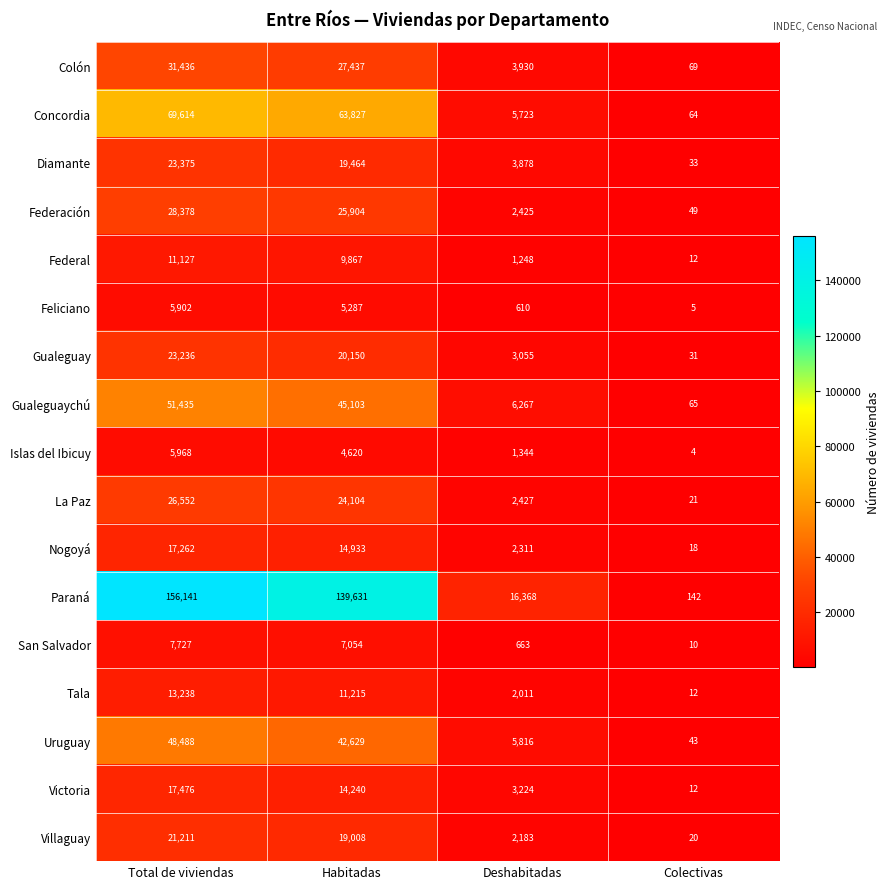

How many Victoria values are between 3224 and 17476?

3